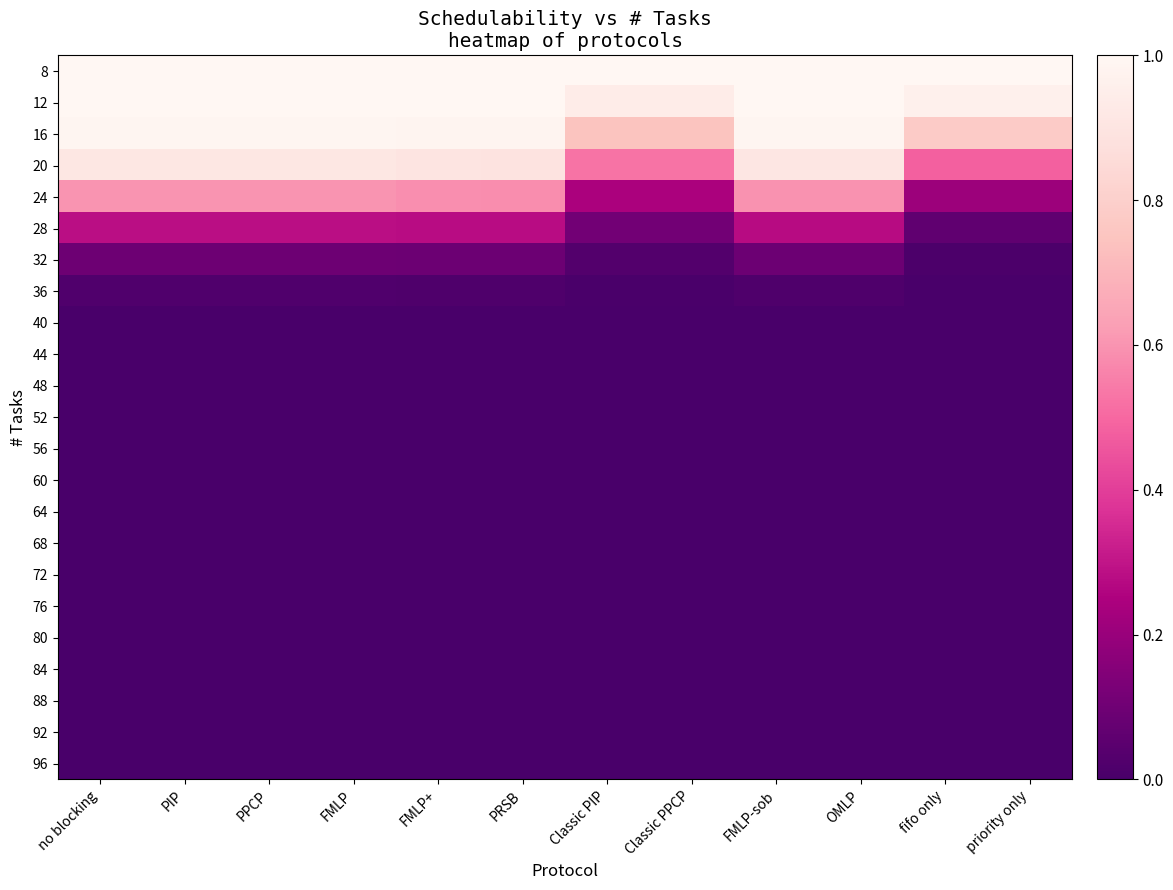

At which category is the sum across all series the highest?

no blocking